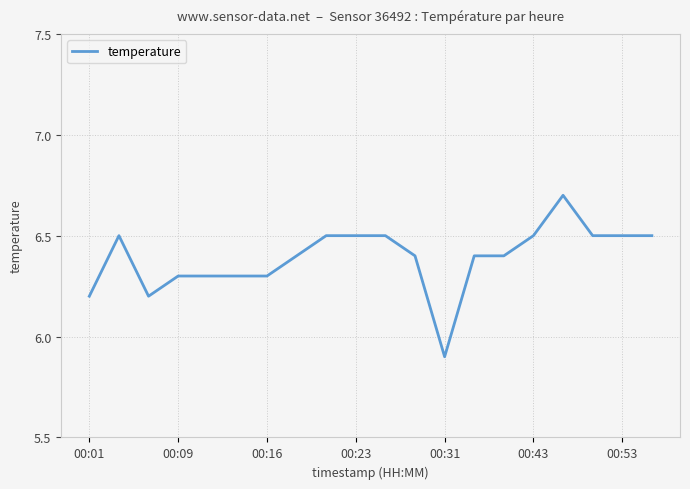

What is the smallest value displayed?

5.9